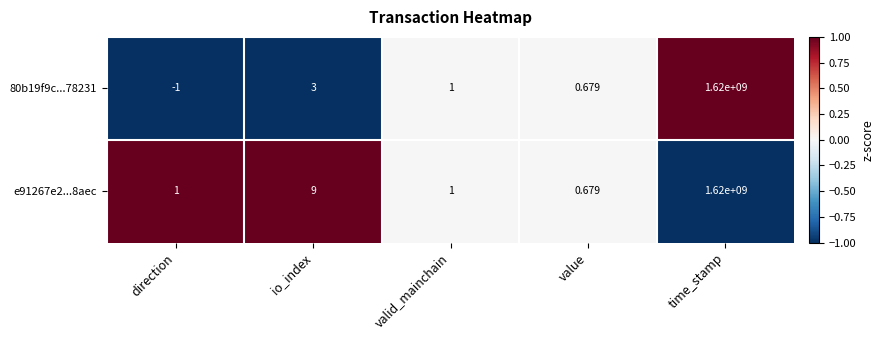

How many distinct data groups are displayed?

2